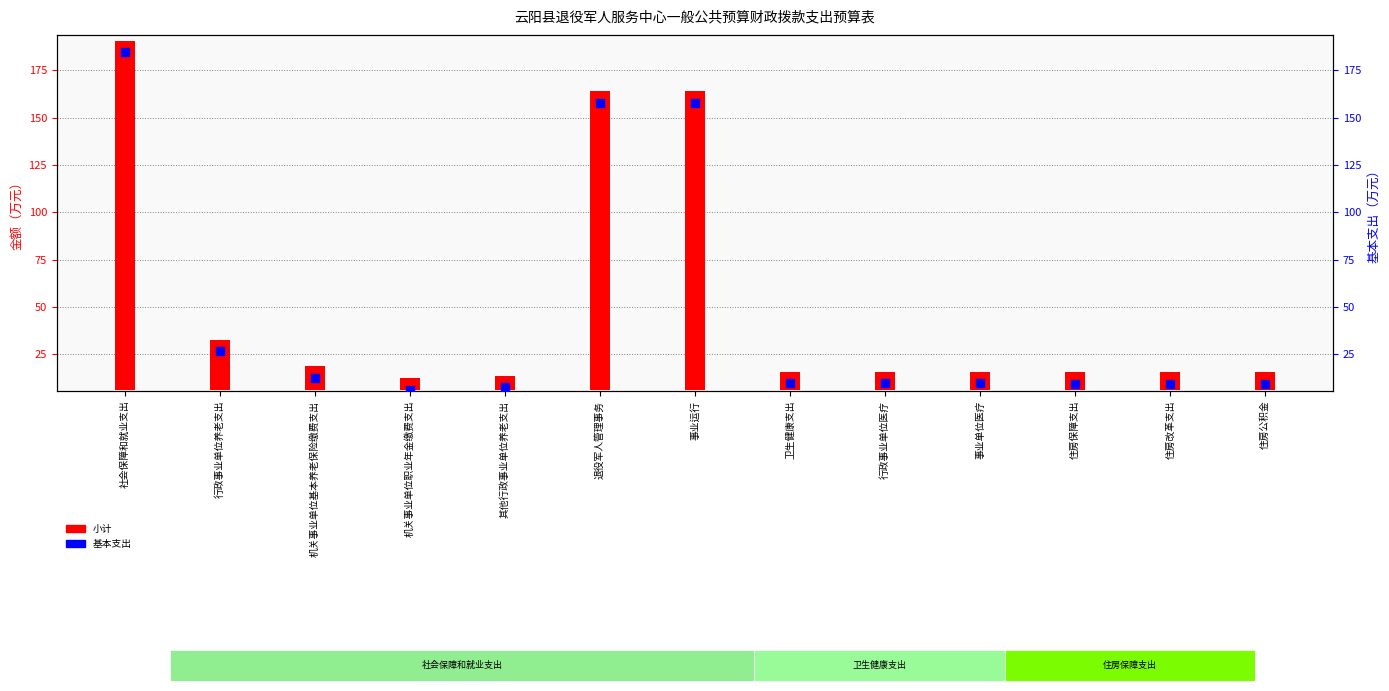

Which series has the largest total across all categories?

小计